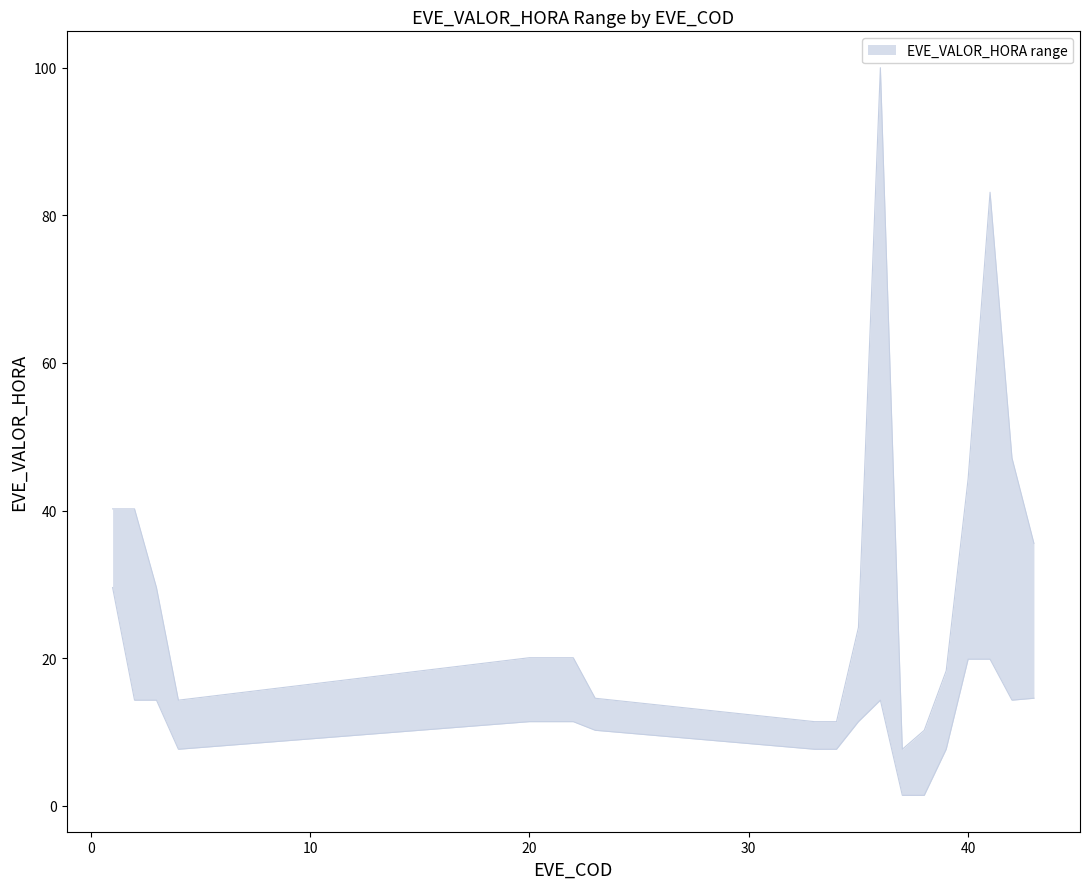

What is the approximate value of EVE_VALOR_HORA_lower at 2?

14.3